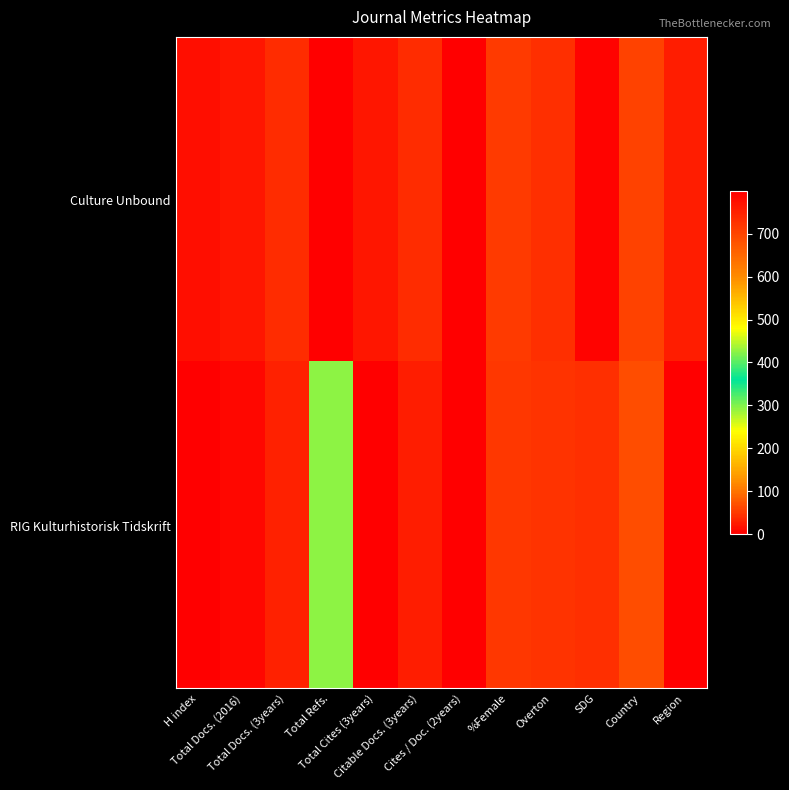

How many categories are shown in the chart?

12